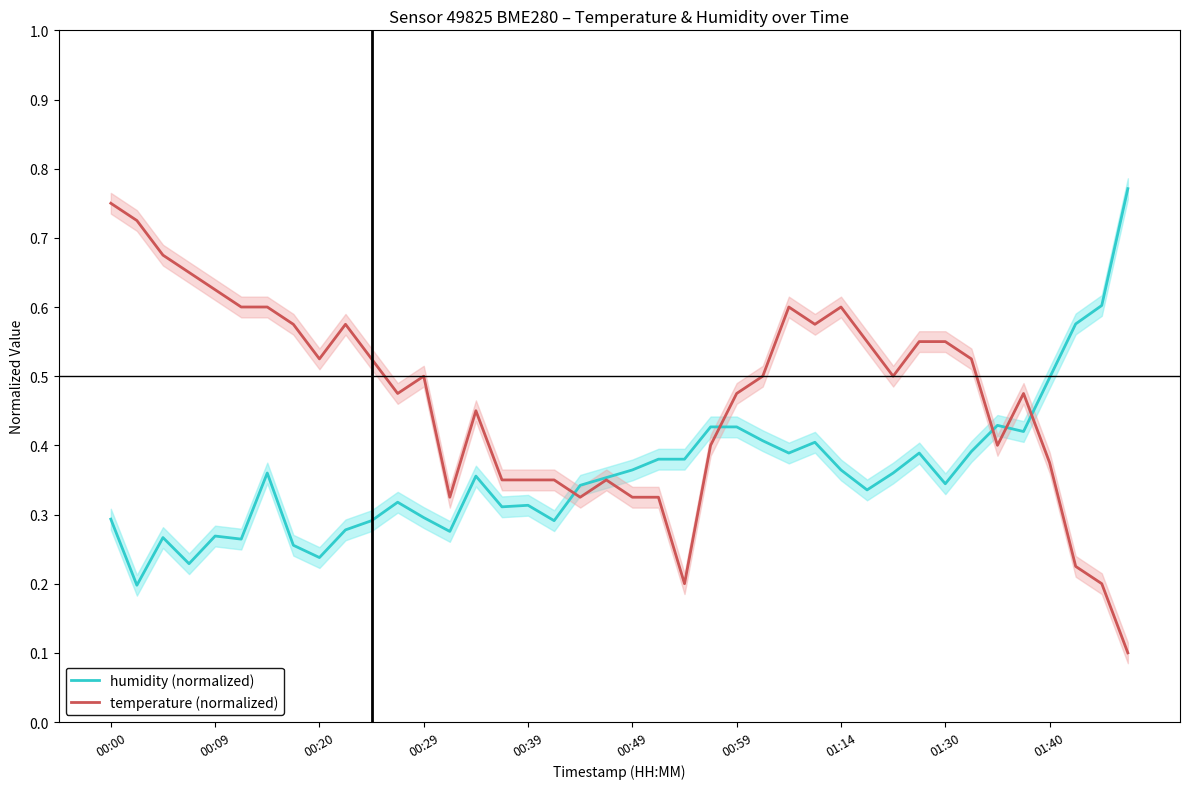

Which has a higher value, 25 or 30?

25